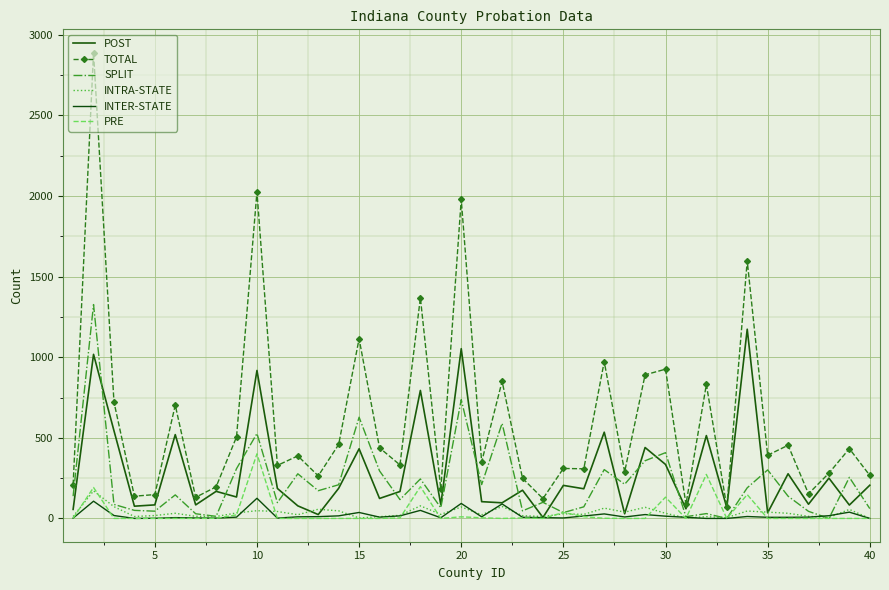

How many interior local peaks does the SPLIT series have?

14